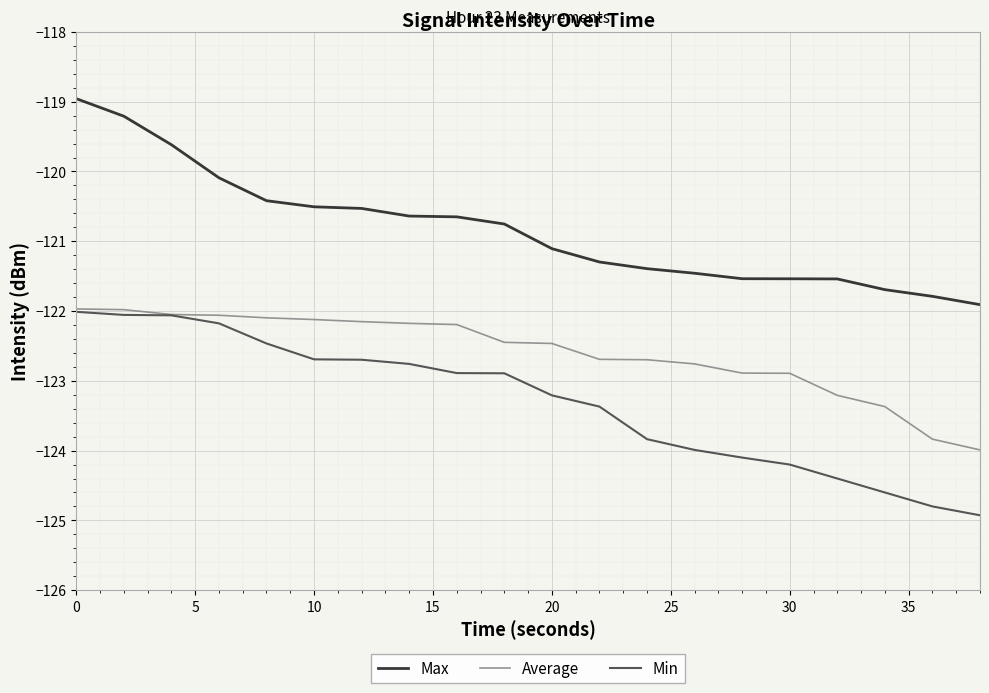

What is the highest value of the Average series?

-122.0